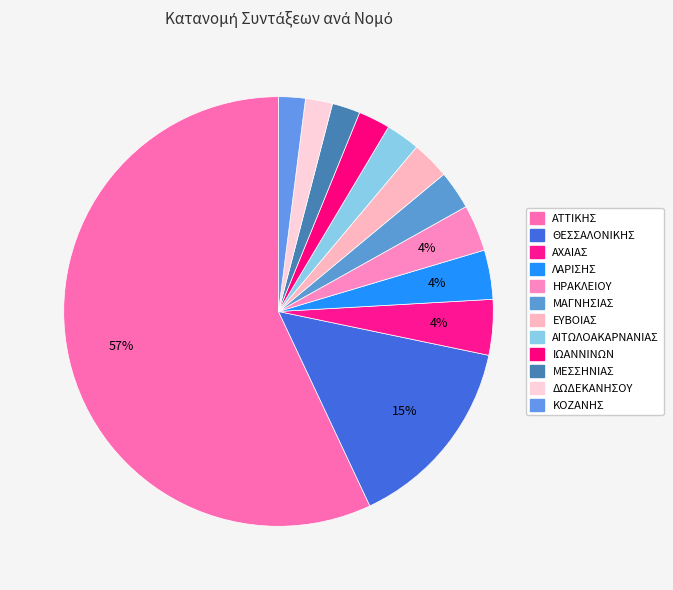

How many segments does this pie chart have?

12